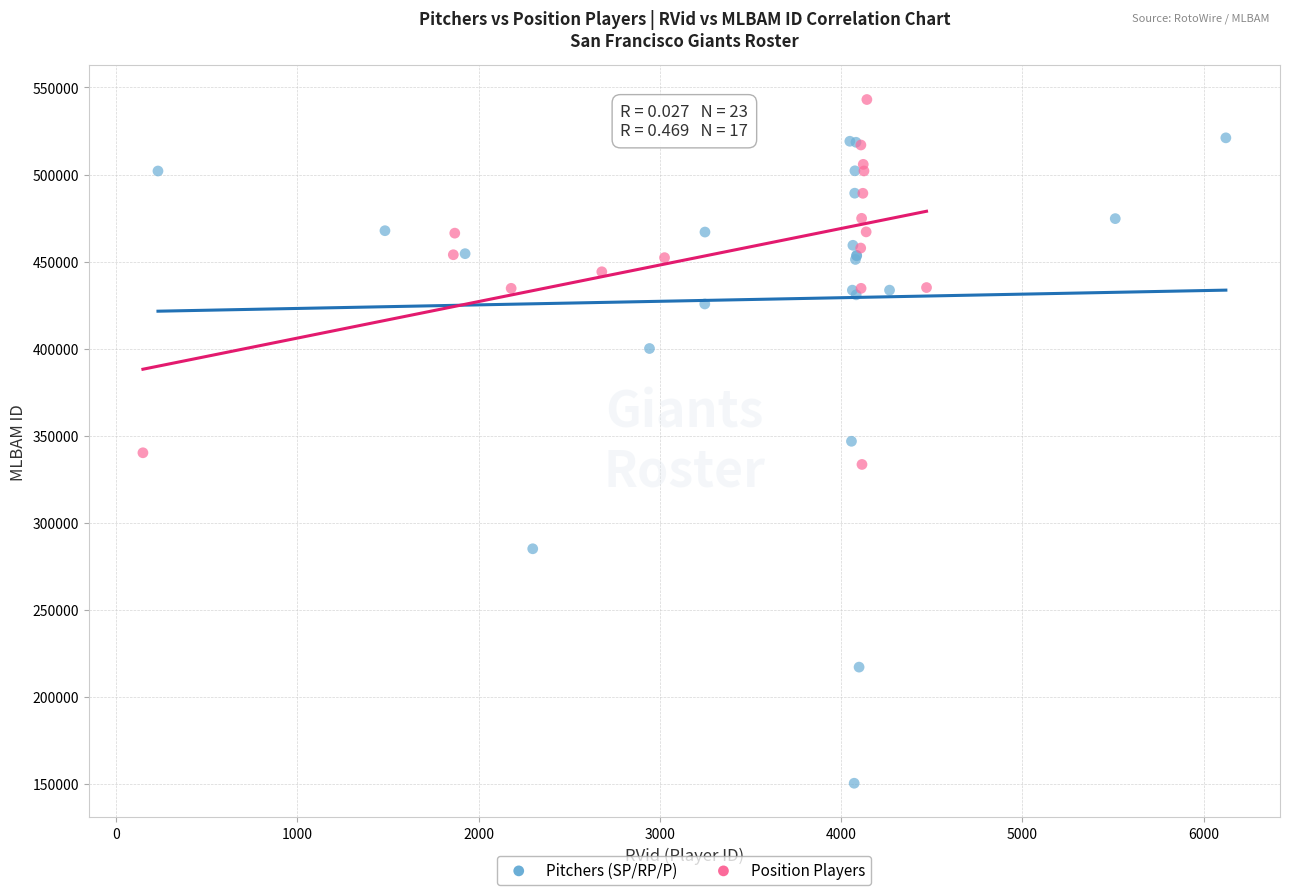

Which series contains the lowest Y value?

Pitchers (SP/RP/P)